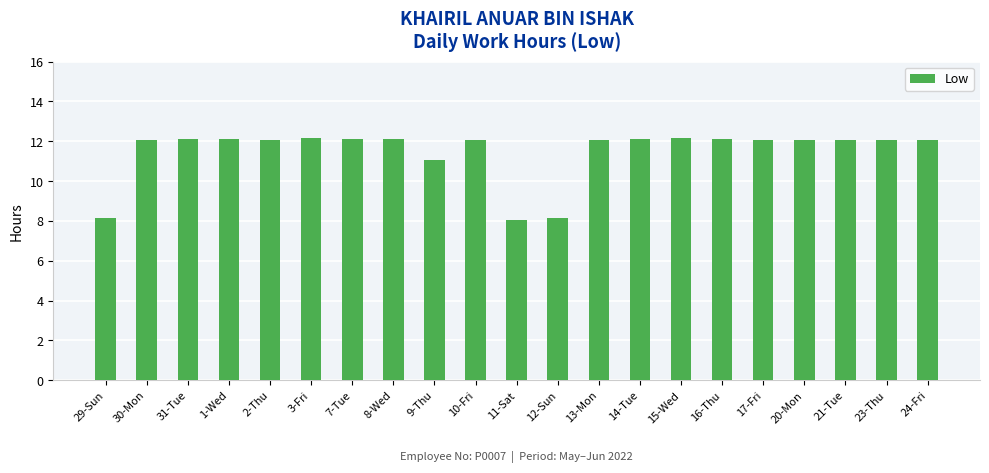

Count the number of data series in this chart.

1